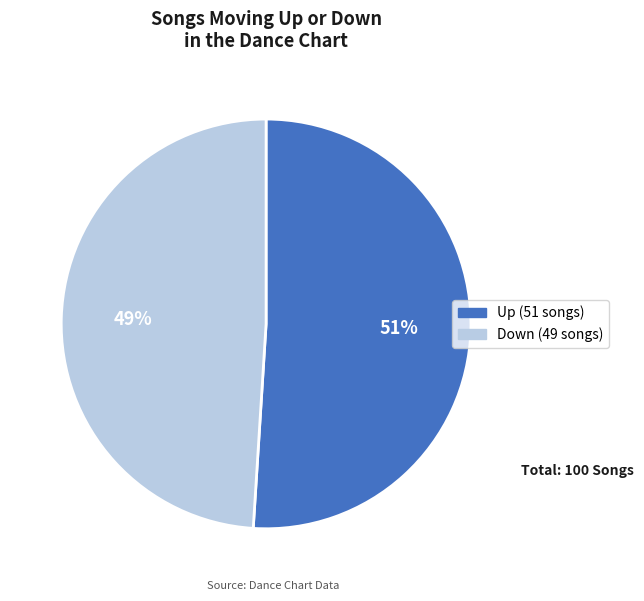

To the nearest percent, what is the average slice percentage?

50%